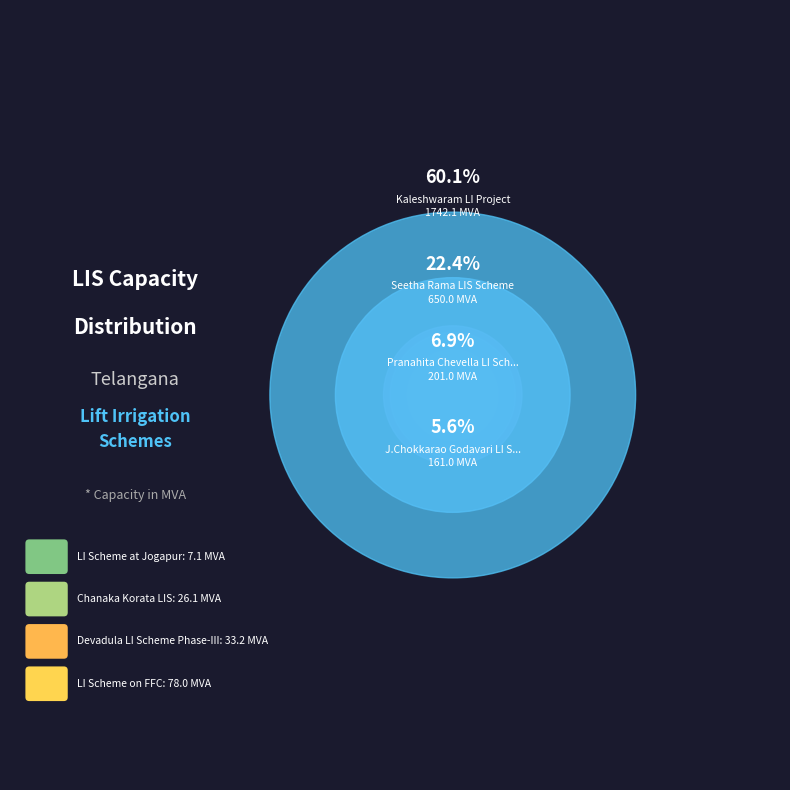

Between Chanaka Korata LIS and Devadula LI Scheme Phase-III, which is larger?

Devadula LI Scheme Phase-III